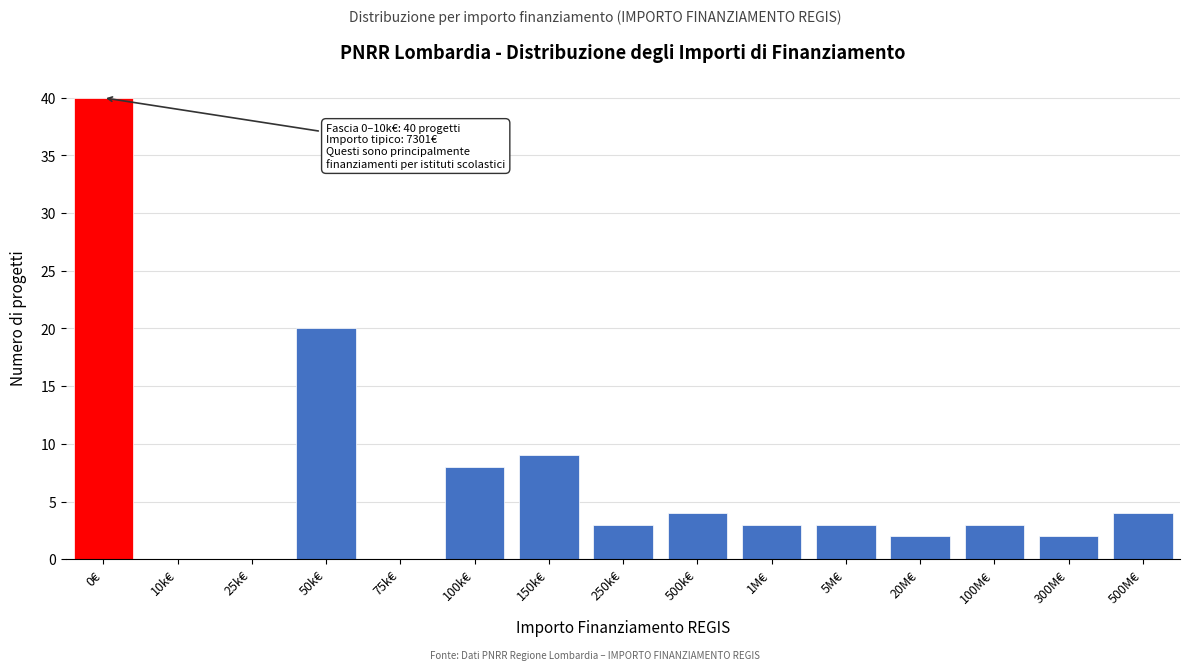

Reading left to right, what are all the values shown in this chart?

0€=40	10k€=0	25k€=0	50k€=20	75k€=0	100k€=8	150k€=9	250k€=3	500k€=4	1M€=3	5M€=3	20M€=2	100M€=3	300M€=2	500M€=4